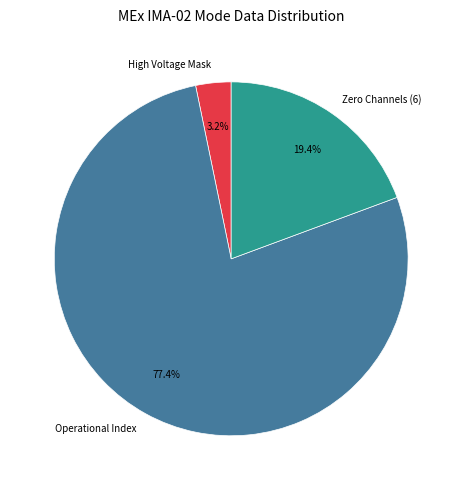

What percentage is NOT represented by Zero Channels (6)?

80.6%